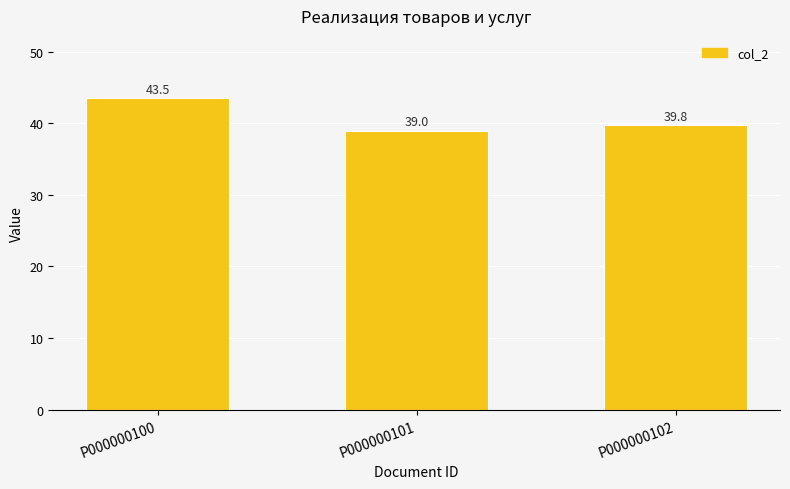

Does the chart contain stacked bars?

No